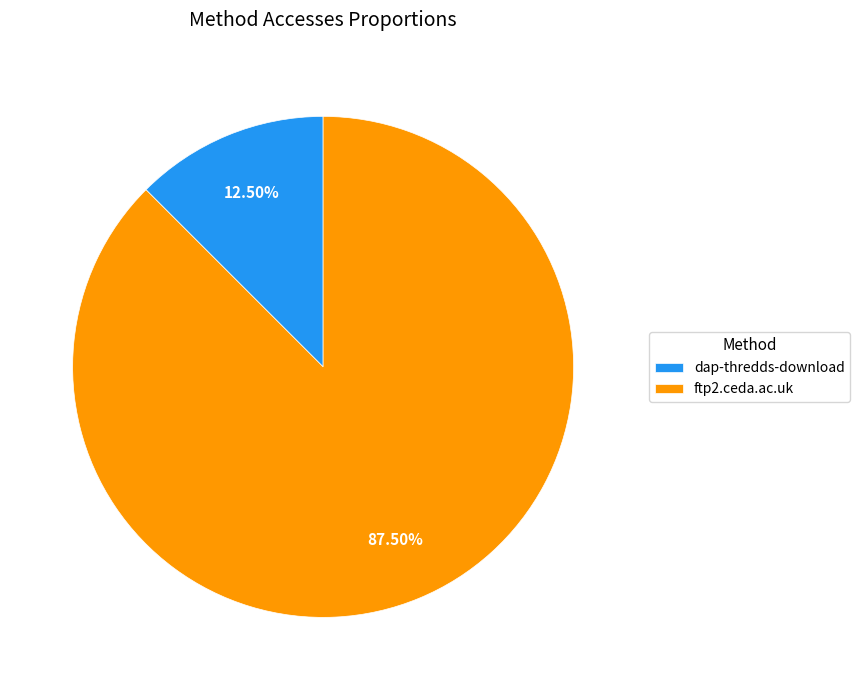

Between ftp2.ceda.ac.uk and dap-thredds-download, which is larger?

ftp2.ceda.ac.uk